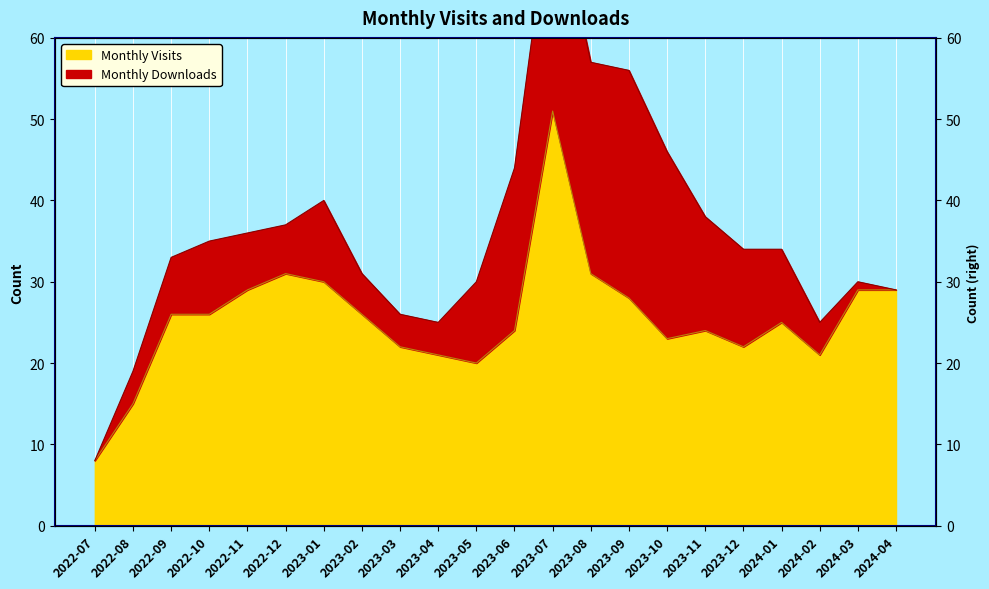

What is the difference between the values at 2023-11 and 2023-12?

2